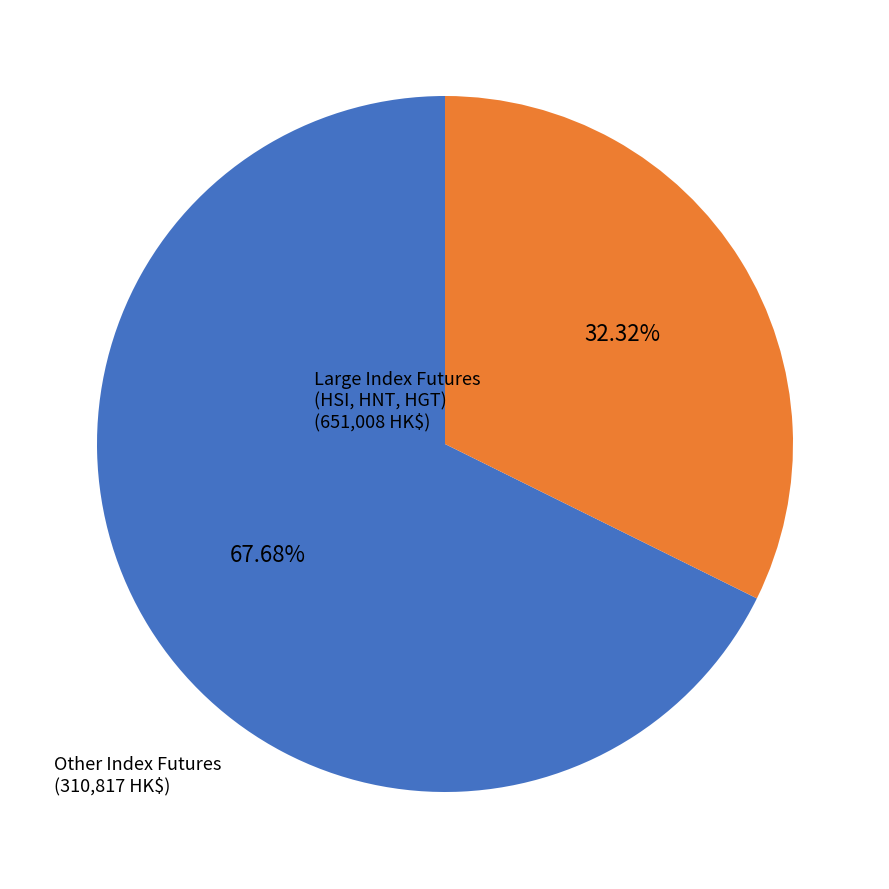

Is there a majority slice in this chart?

Yes